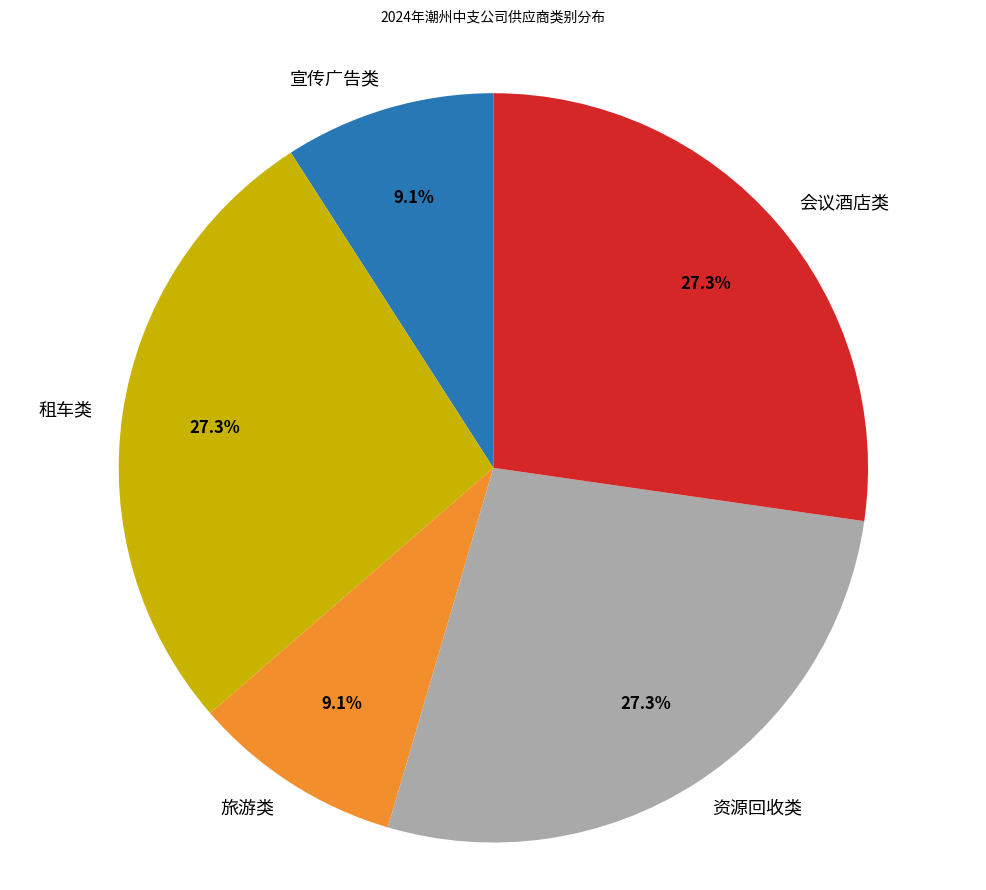

Approximately how many times larger is the value at 租车类 compared to 会议酒店类?

1.0